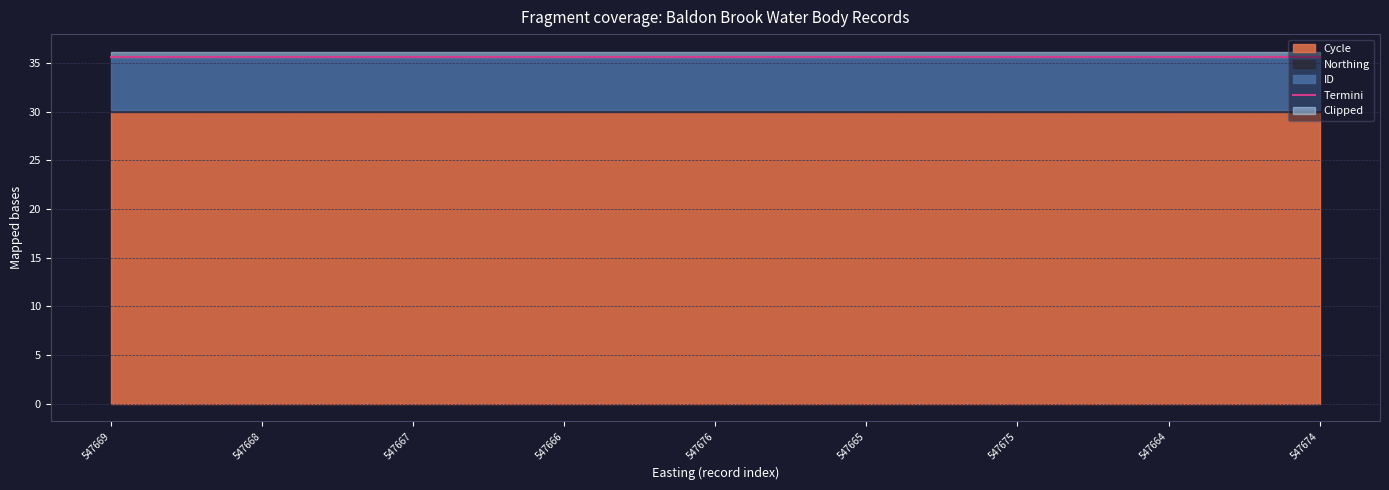

Is it true that the value at 547676 is 53.1?

False